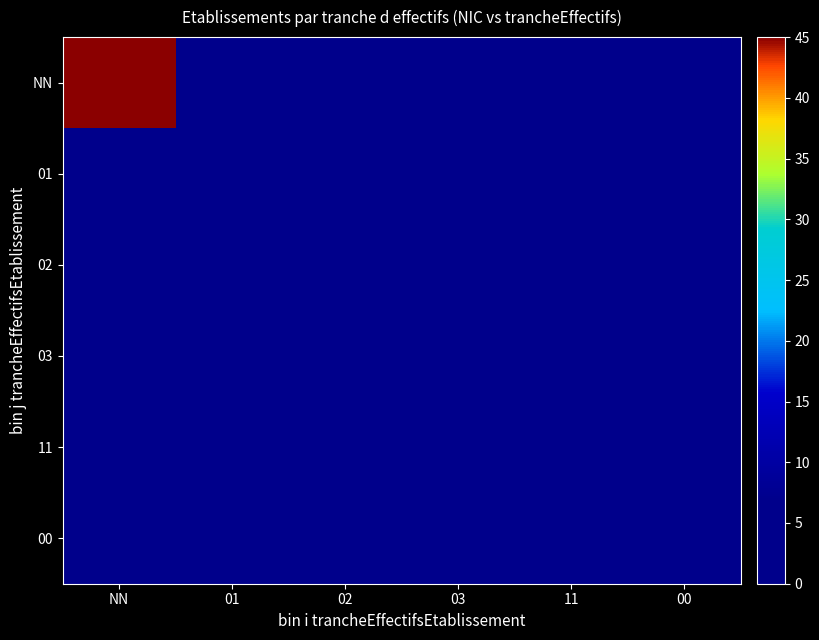

Between 01 and 03, which is larger?

01